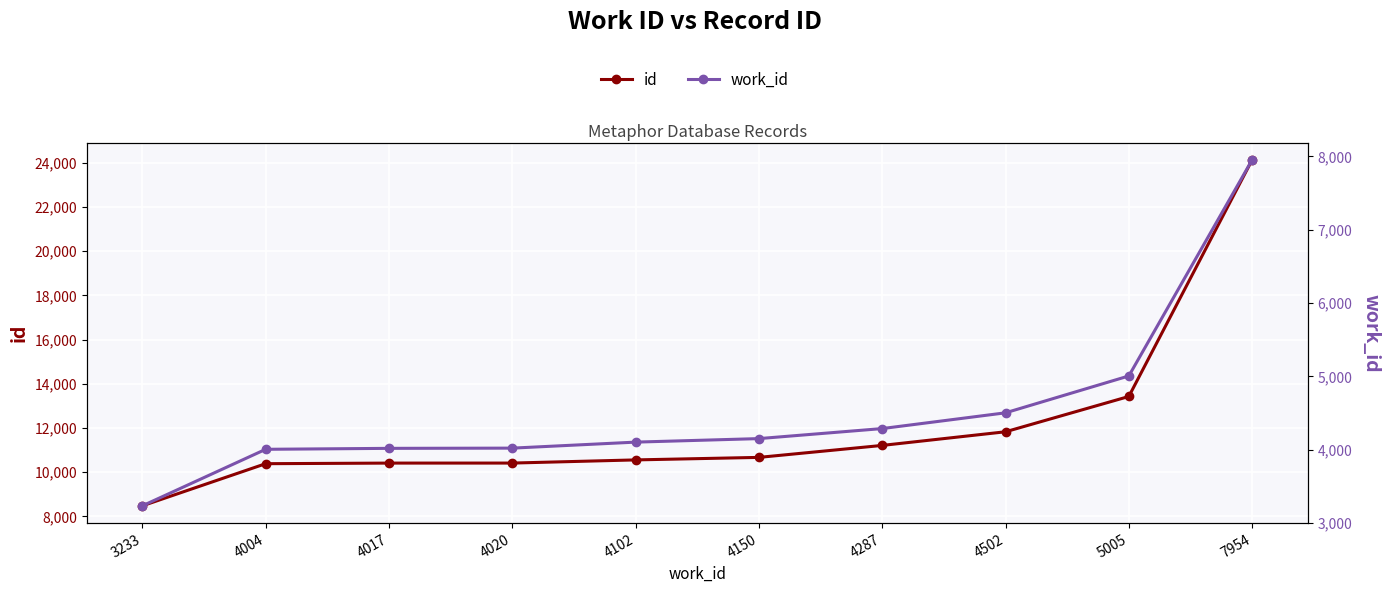

The value of id at 3233 is 1992. True or false?

False